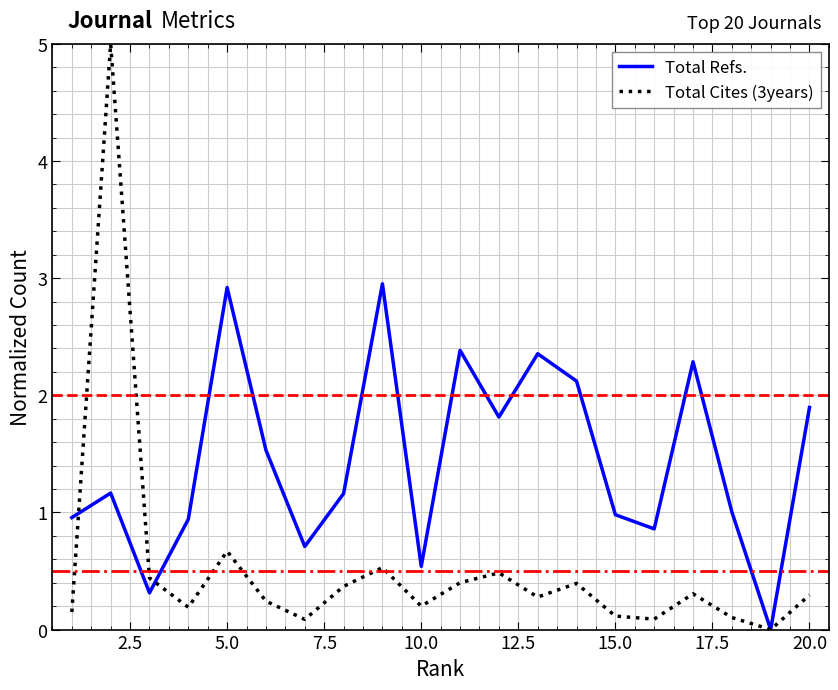

List the series in order of their peak value, lowest first.

Total Refs., Total Cites (3years)